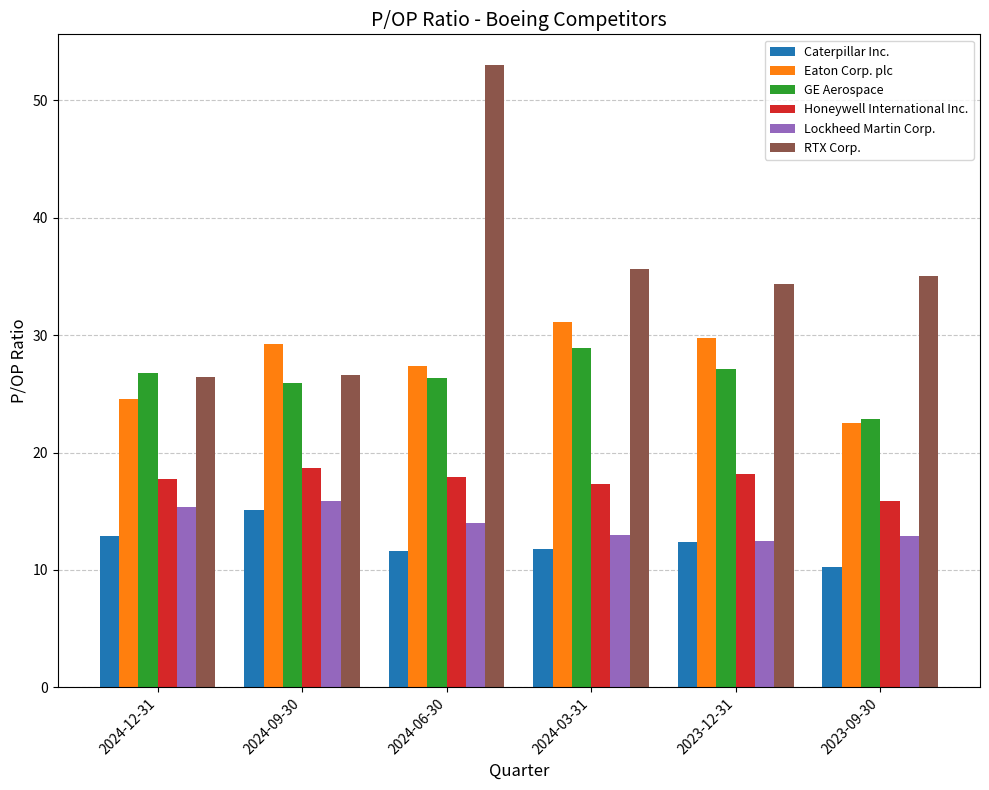

At which category is the sum across all series the highest?

2024-06-30